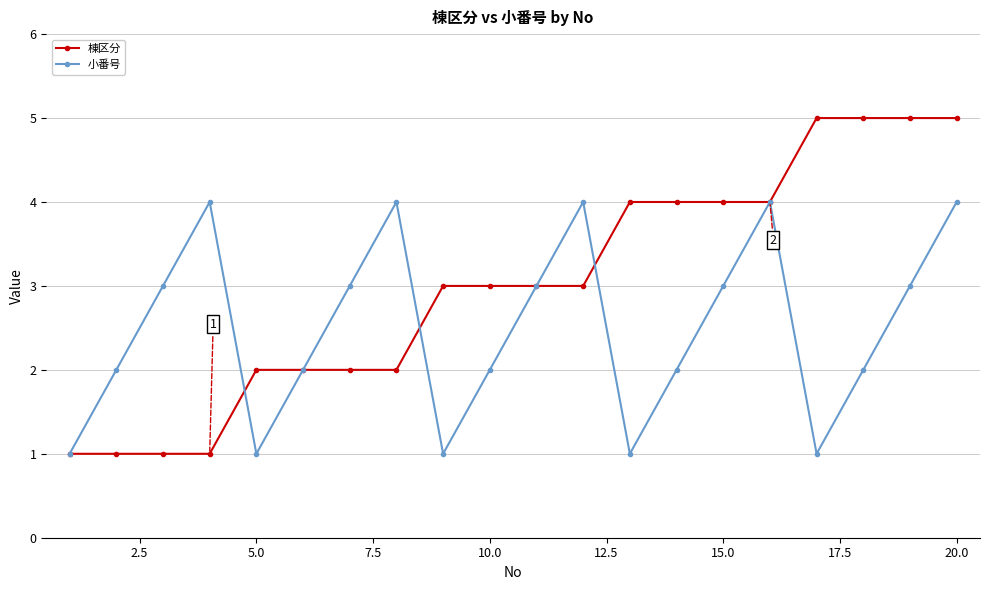

How many lines are shown in the chart?

2